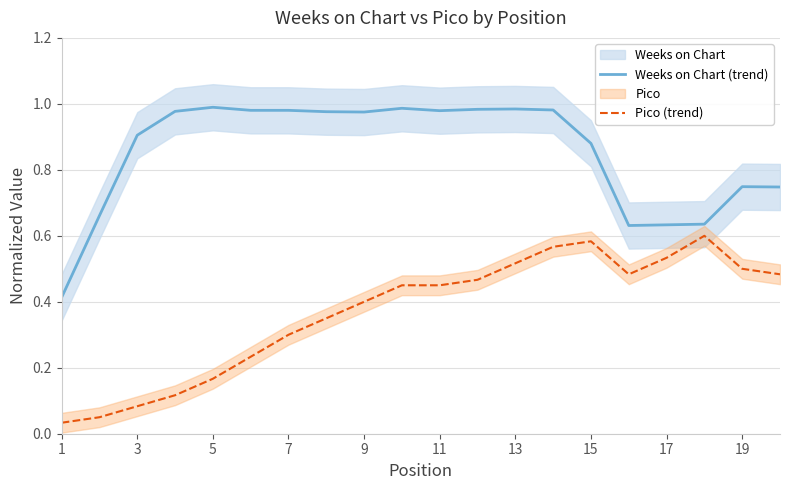

True or false: Pico (trend) and Weeks on Chart (trend) cross at least once.

False